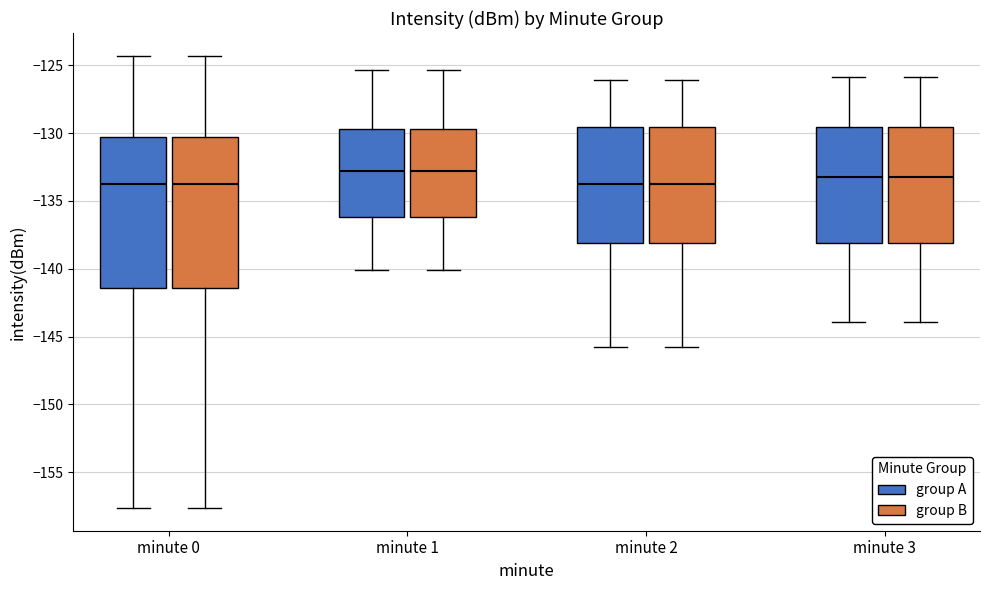

Reading left to right, transcribe this box plot: for each box, give where its median line is, the range the box spans, and where its two whiskers end, as read against the y-axis. The values are not printed on the chart, so give them approximately, as read against the axis.

minute 0 (group A): median -133.5, box -141.5 to -130.5, whiskers -157.5 to -124.5
minute 0 (group B): median -133.5, box -141.5 to -130.5, whiskers -157.5 to -124.5
minute 1 (group A): median -133.0, box -136.0 to -129.5, whiskers -140.0 to -125.5
minute 1 (group B): median -133.0, box -136.0 to -129.5, whiskers -140.0 to -125.5
minute 2 (group A): median -134.0, box -138.0 to -129.5, whiskers -146.0 to -126.0
minute 2 (group B): median -134.0, box -138.0 to -129.5, whiskers -146.0 to -126.0
minute 3 (group A): median -133.0, box -138.0 to -129.5, whiskers -144.0 to -126.0
minute 3 (group B): median -133.0, box -138.0 to -129.5, whiskers -144.0 to -126.0